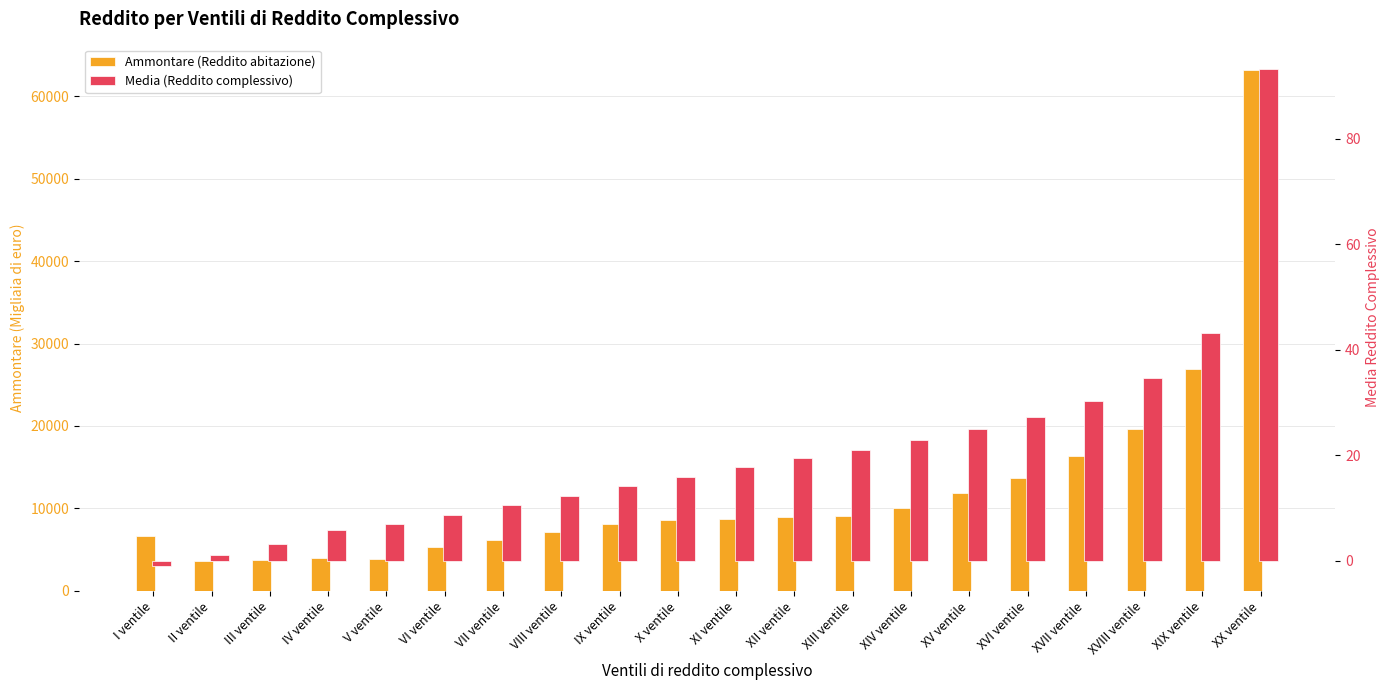

How many series are shown in this chart?

2